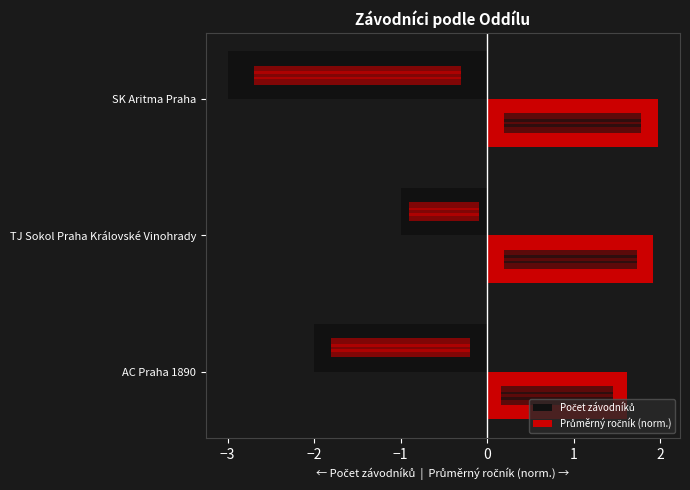

What is the greatest value displayed?

2.0